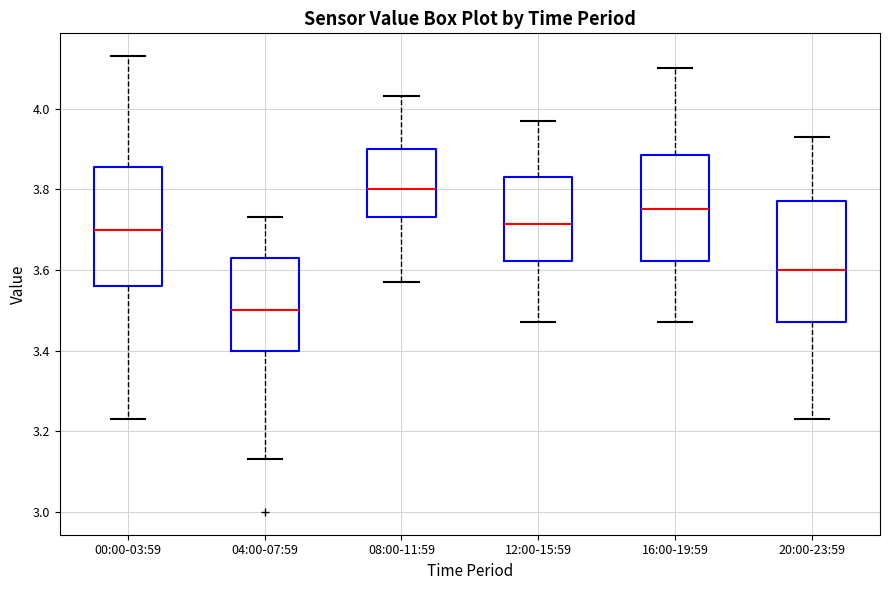

Where is the lower edge of the box for 16:00-19:59 on the y-axis? The values are not printed on the chart, so give them approximately, as read against the axis.

3.62